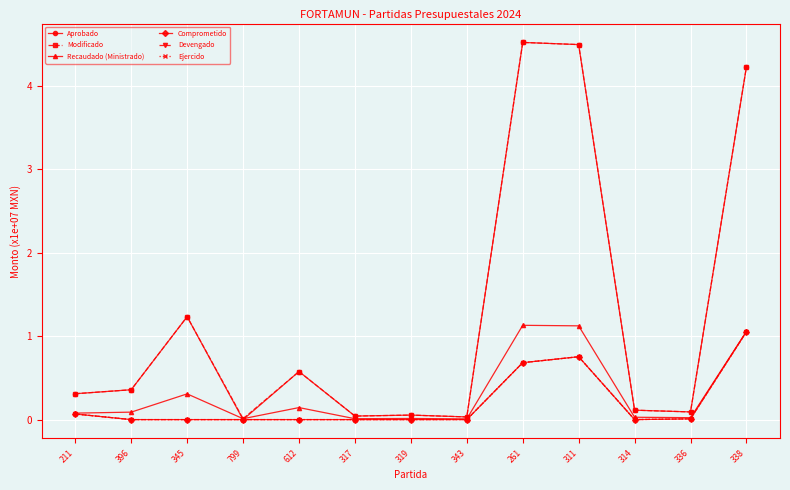

What is the difference between the maximum and minimum values in the Aprobado series?

4.5